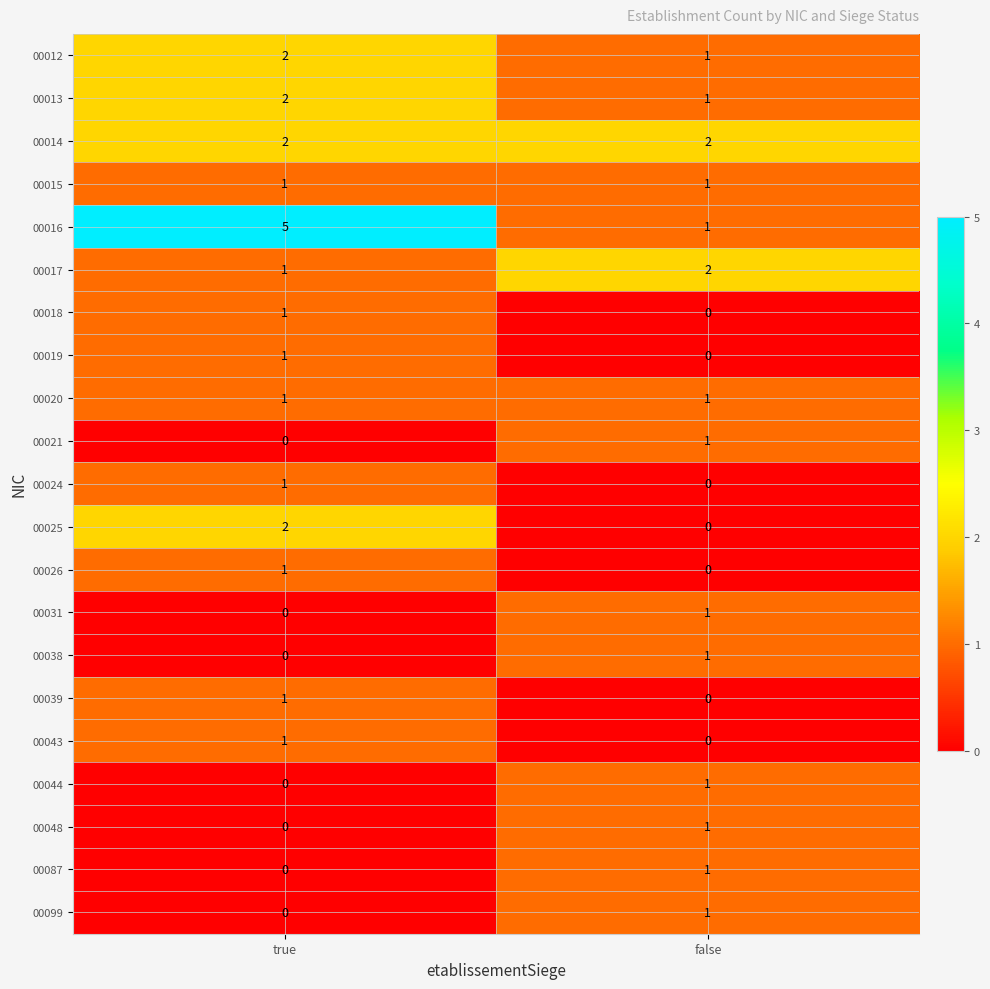

True or false: 00025 has a value of 1 at true.

False